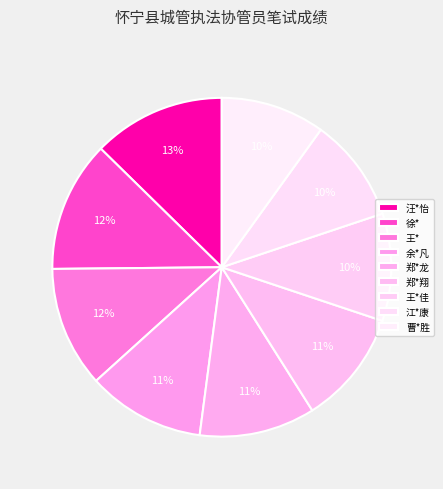

The 王*佳 slice represents 19% of the pie. True or false?

False